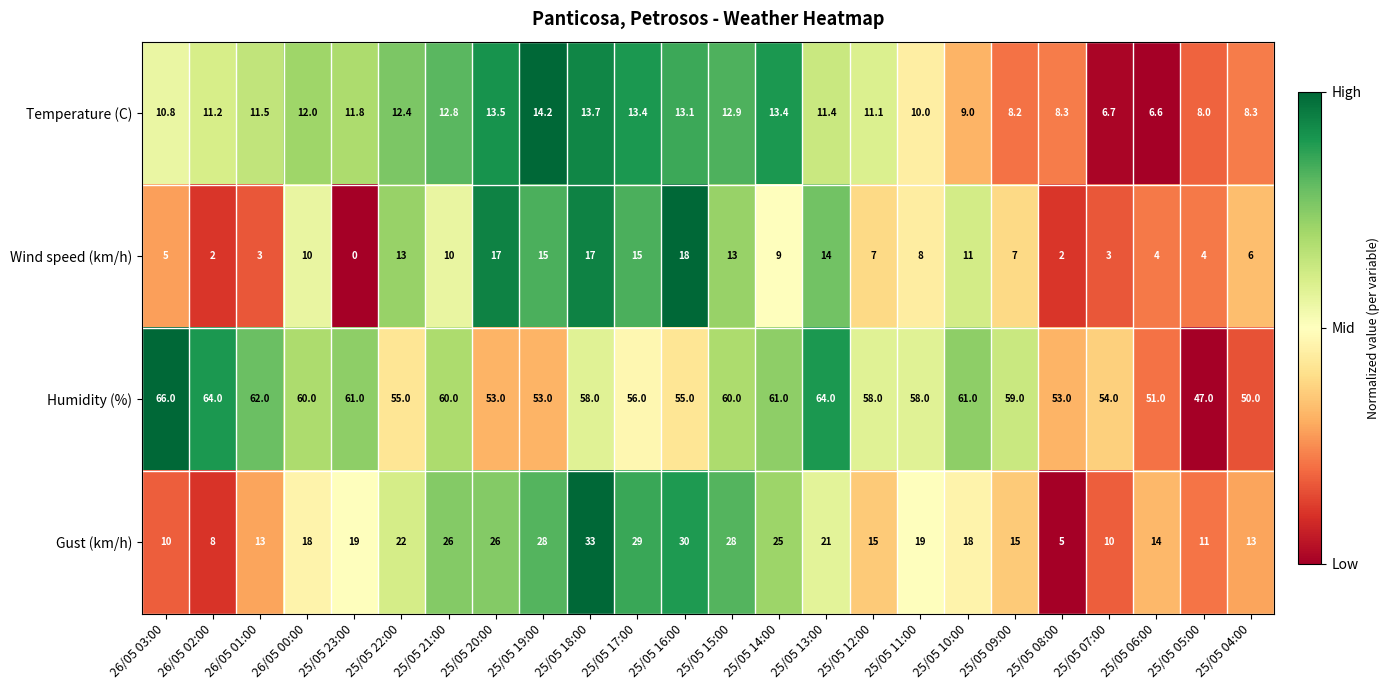

What is the sum of the Wind speed (km/h) values at 25/05 14:00 and 25/05 12:00?

16.0